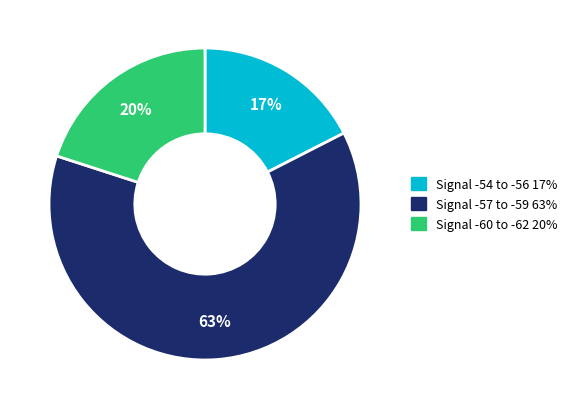

How many segments does this pie chart have?

3